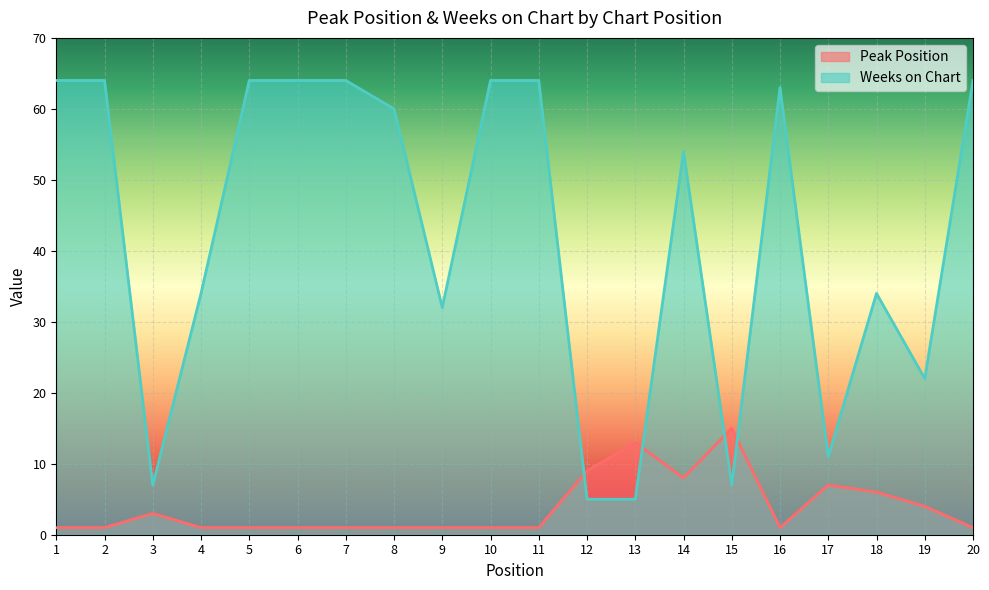

At how many categories does at least one series exceed 55?

10